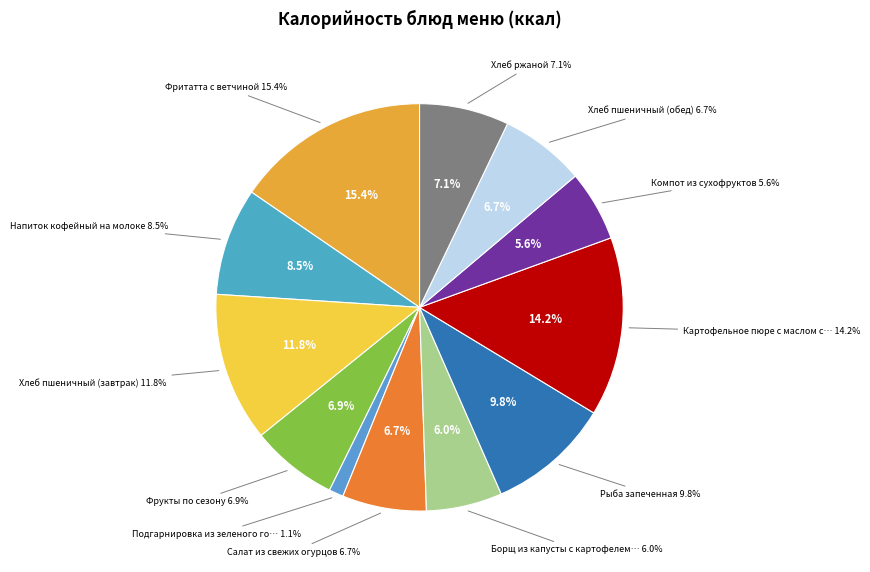

How many segments does this pie chart have?

12